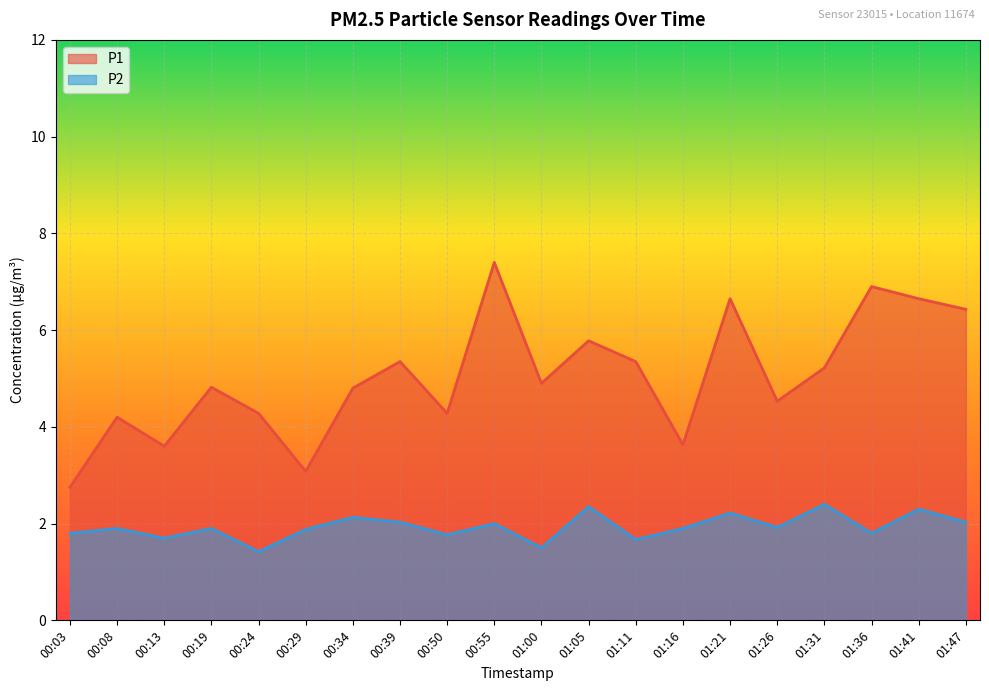

Reading left to right, list all the values displayed in this chart.

P1: 00:03=2.8	00:08=4.2	00:13=3.6	00:19=4.8	00:24=4.3	00:29=3.1	00:34=4.8	00:39=5.3	00:50=4.3	00:55=7.4	01:00=4.9	01:05=5.8	01:11=5.3	01:16=3.6	01:21=6.7	01:26=4.5	01:31=5.2	01:36=6.9	01:41=6.7	01:47=6.4
P2: 00:03=1.8	00:08=1.9	00:13=1.7	00:19=1.9	00:24=1.4	00:29=1.9	00:34=2.1	00:39=2.0	00:50=1.8	00:55=2.0	01:00=1.5	01:05=2.4	01:11=1.7	01:16=1.9	01:21=2.2	01:26=1.9	01:31=2.4	01:36=1.8	01:41=2.3	01:47=2.0